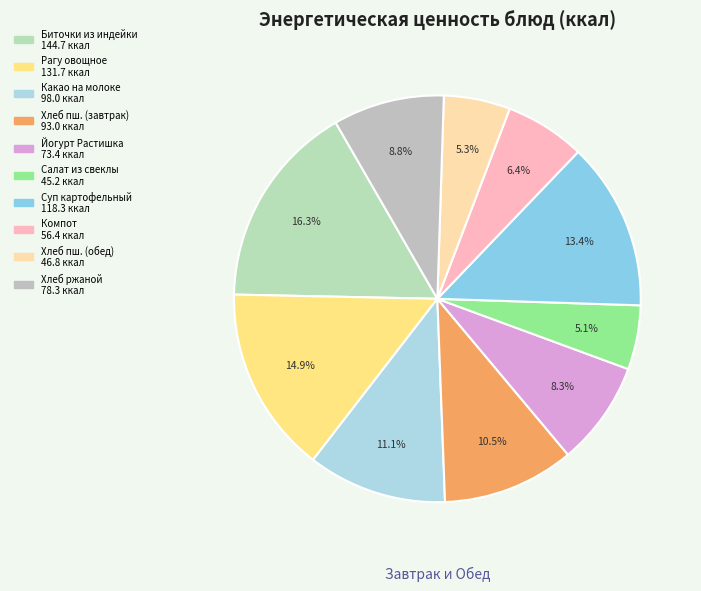

Does any single category account for the majority?

No